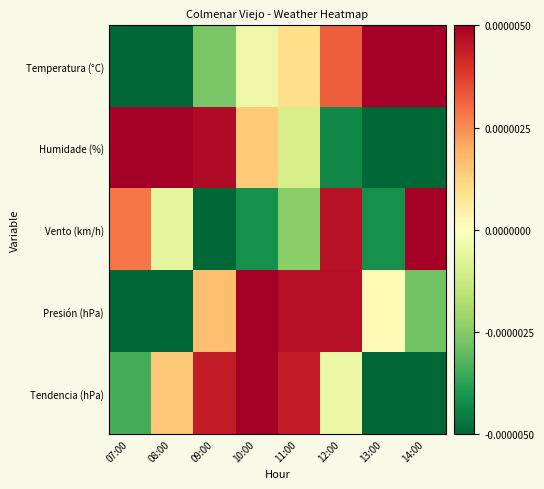

At 10:00, list the series in order from smallest to largest.

Vento (km/h), Temperatura (°C), Humidade (%), Presión (hPa), Tendencia (hPa)